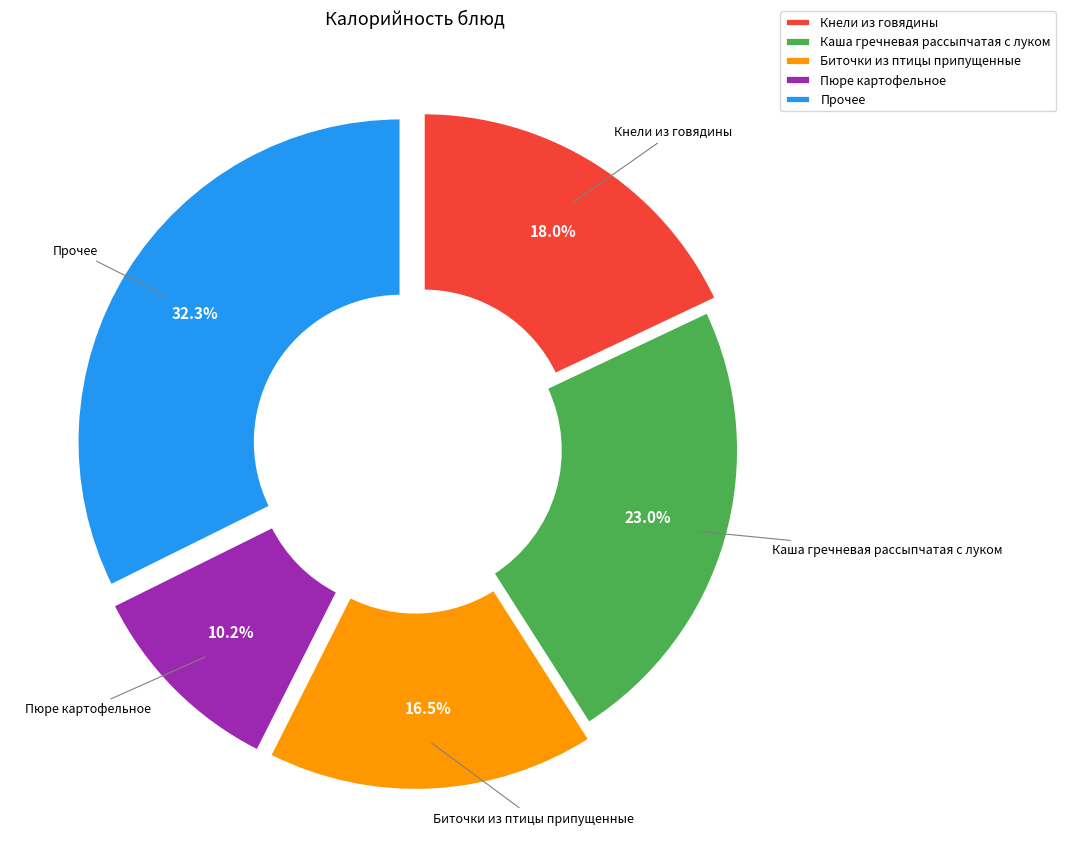

Does Биточки из птицы припущенные represent more than half of the total?

No